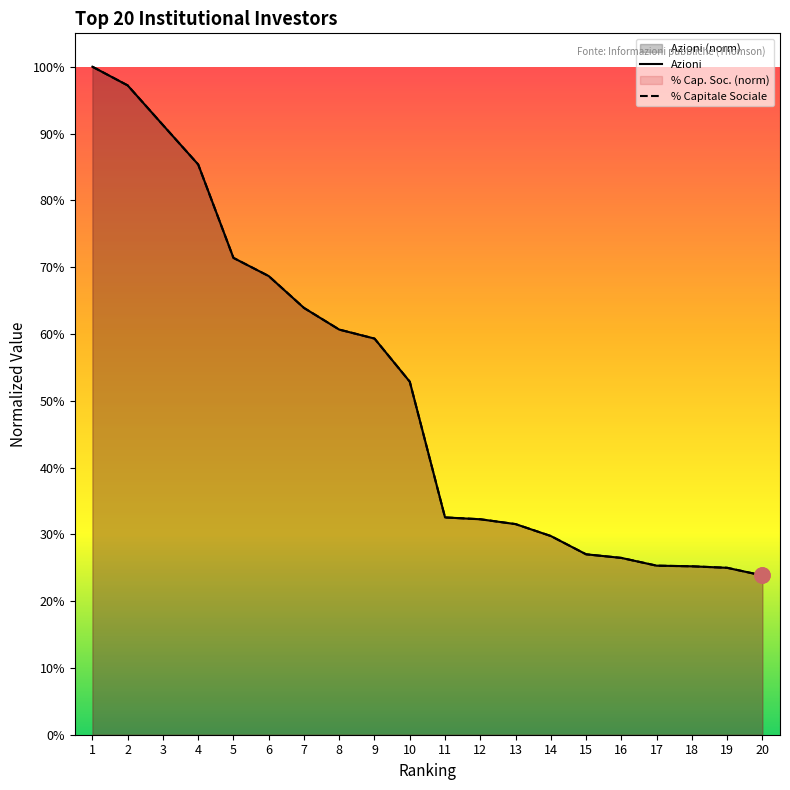

Which series has the largest Y range (max minus min)?

Azioni